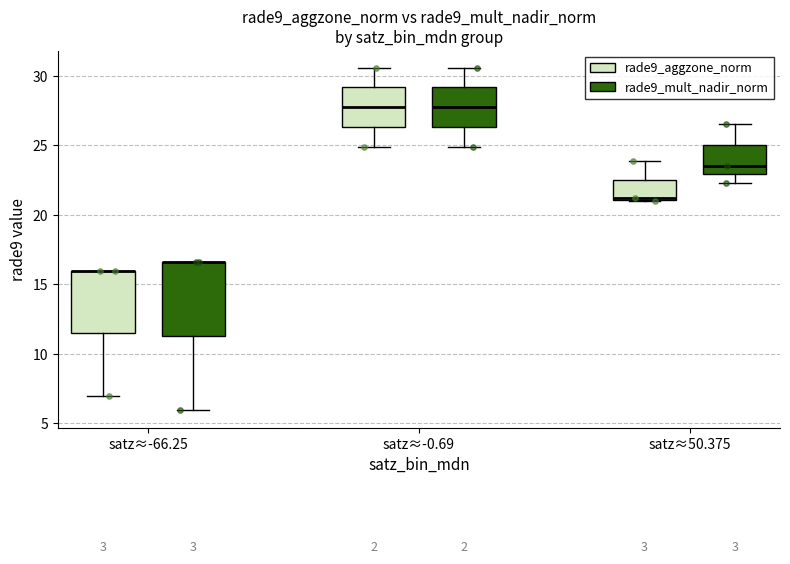

Reading left to right, transcribe this box plot: for each box, give where its median line is, the range the box spans, and where its two whiskers end, as read against the y-axis. The values are not printed on the chart, so give them approximately, as read against the axis.

satz≈-66.25 (rade9_aggzone_norm): median 16.0 (drawn on the box's upper edge), box 11.5 to 16.0, whiskers 7.0 to 16.0
satz≈-66.25 (rade9_mult_nadir_norm): median 16.5 (drawn on the box's upper edge), box 11.5 to 16.5, whiskers 6.0 to 16.5
satz≈-0.69 (rade9_aggzone_norm): median 28.0, box 26.5 to 29.0, whiskers 25.0 to 30.5
satz≈-0.69 (rade9_mult_nadir_norm): median 28.0, box 26.5 to 29.0, whiskers 25.0 to 30.5
satz≈50.375 (rade9_aggzone_norm): median 21.0, box 21.0 to 22.5, whiskers 21.0 to 24.0
satz≈50.375 (rade9_mult_nadir_norm): median 23.5, box 23.0 to 25.0, whiskers 22.5 to 26.5